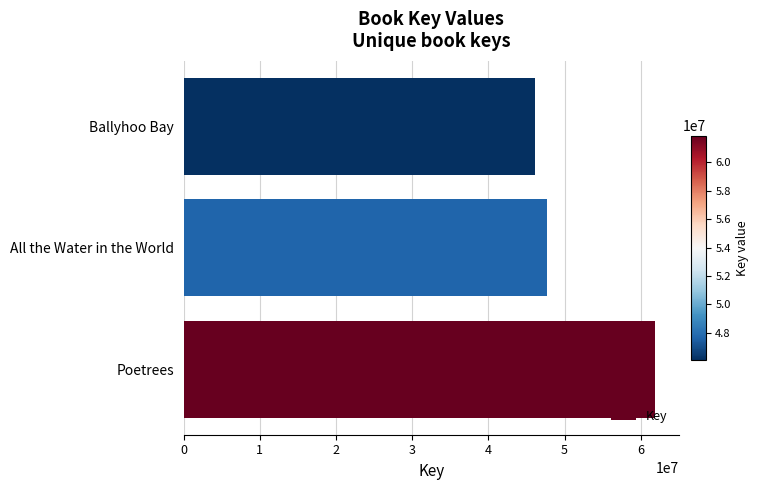

What is the difference between the maximum and minimum values?

15783754